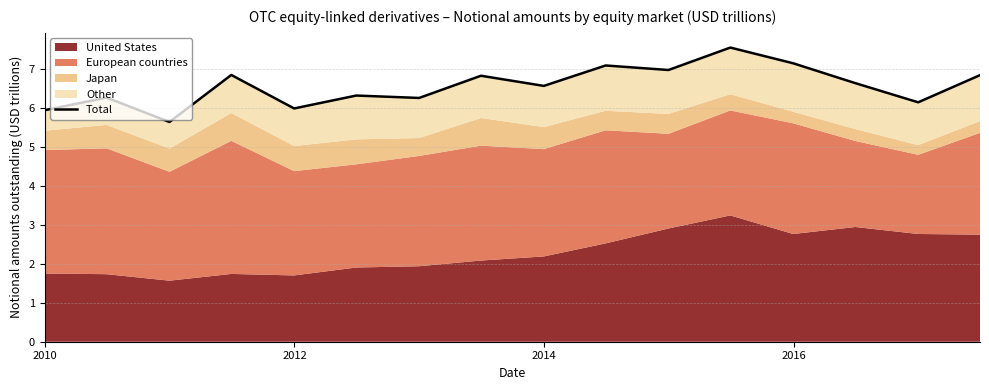

What is the greatest value displayed?

7.5